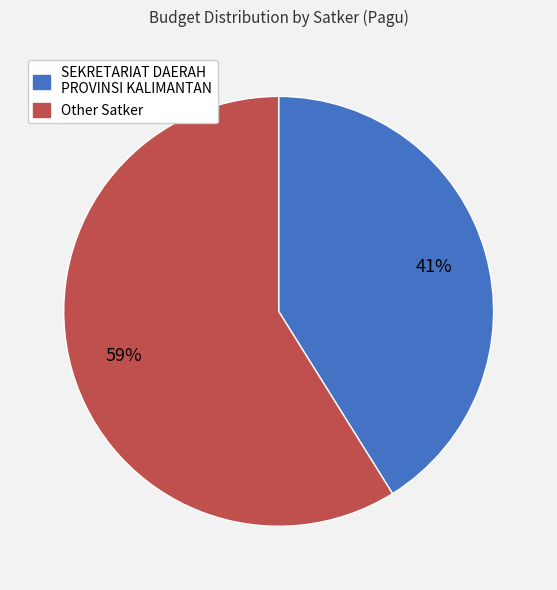

Count the number of slices in the pie.

2